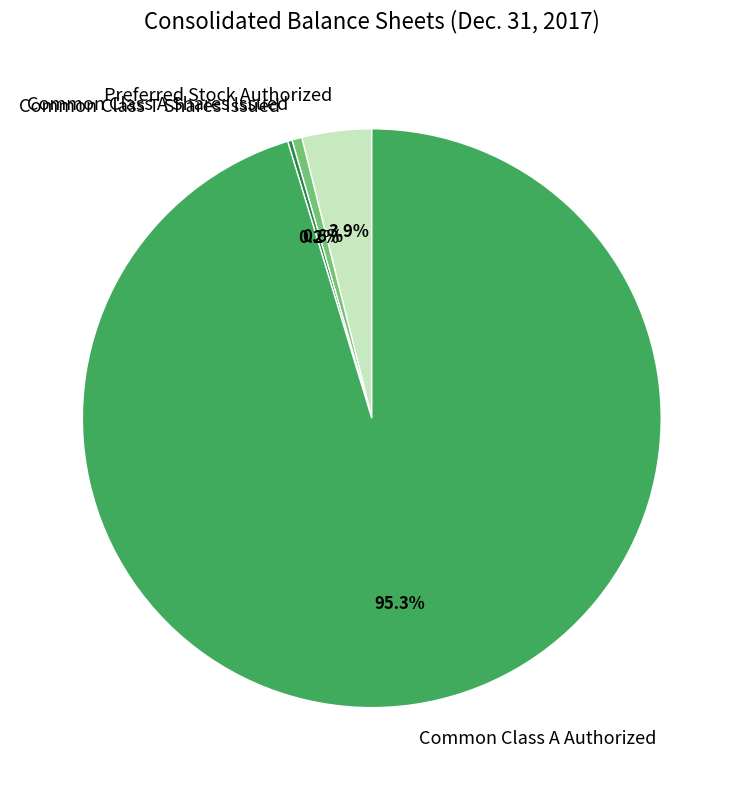

Do Preferred Stock Authorized and Common Class A Authorized together represent more than half of the pie?

Yes